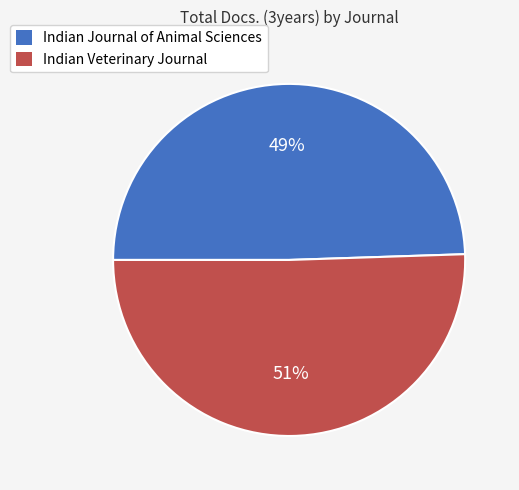

To the nearest percent, what percentage of the pie is Indian Veterinary Journal?

51%